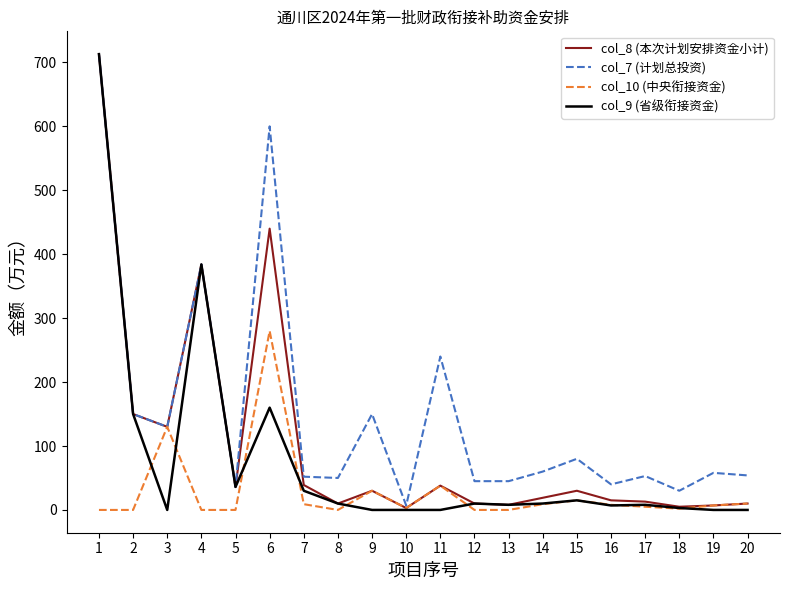

Which series has the largest range (max minus min)?

col_9 (省级衔接资金)